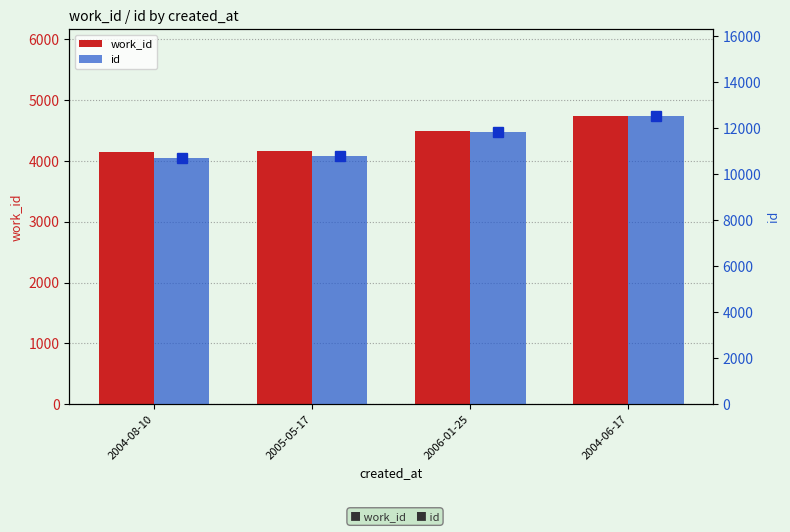

The work_id series shows 4744 at 2004-06-17. True or false?

True